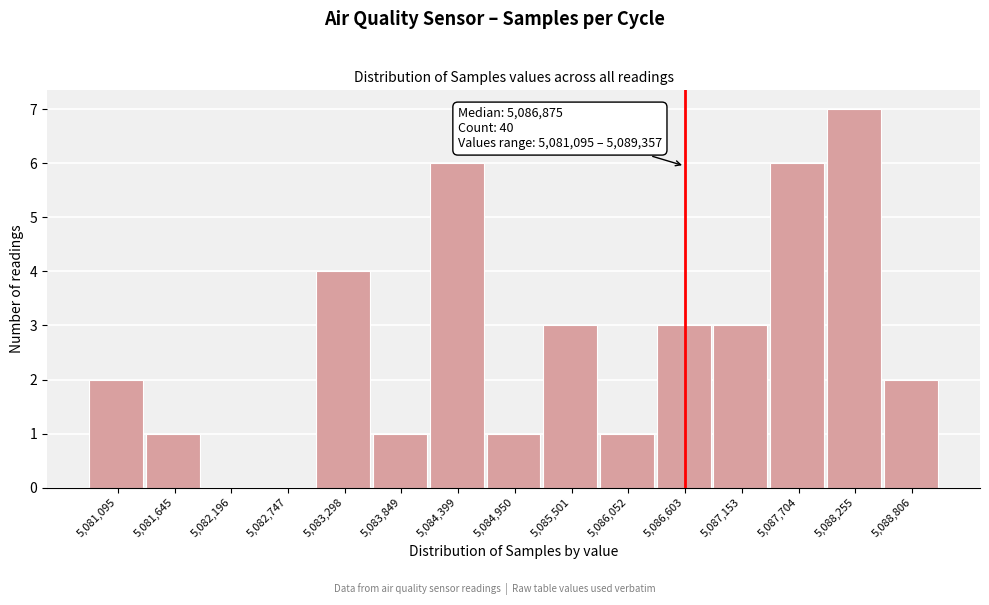

Reading right to left, what are all the values shown in this chart?

5,088,806=2	5,088,255=7	5,087,704=6	5,087,153=3	5,086,603=3	5,086,052=1	5,085,501=3	5,084,950=1	5,084,399=6	5,083,849=1	5,083,298=4	5,082,747=0	5,082,196=0	5,081,645=1	5,081,095=2